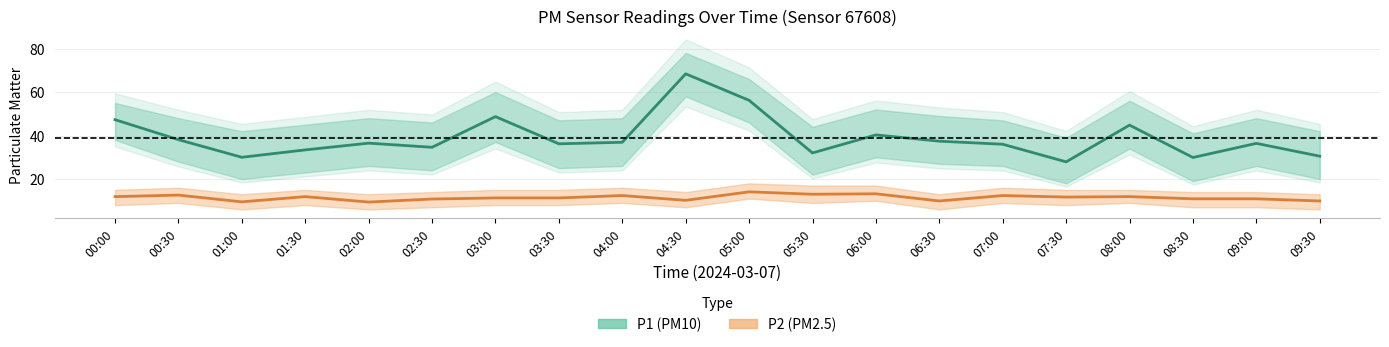

What is the minimum value shown in the chart?

9.4